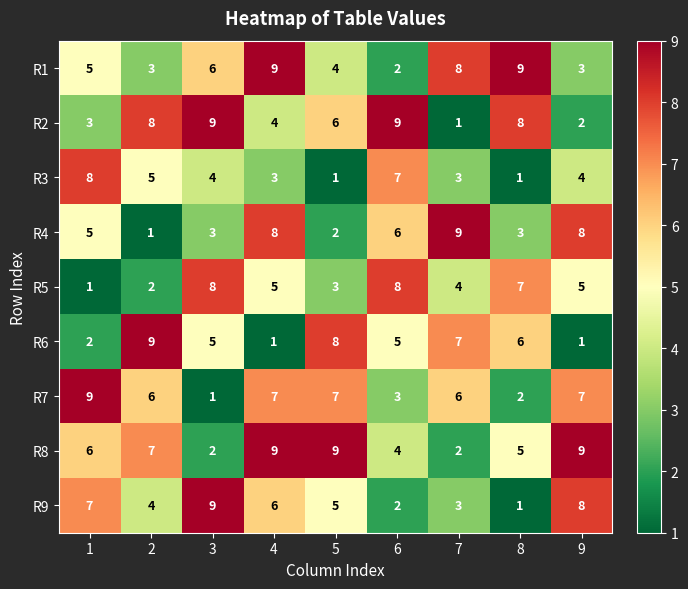

The value of R8 at 4 is 9. True or false?

True